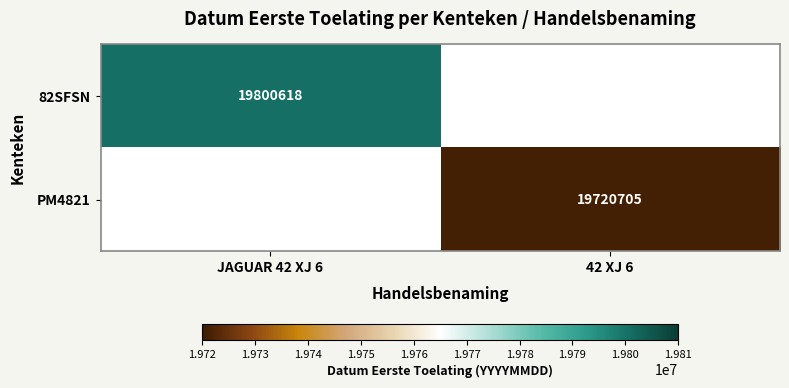

The value of 82SFSN at JAGUAR 42 XJ 6 is 19800618. True or false?

True